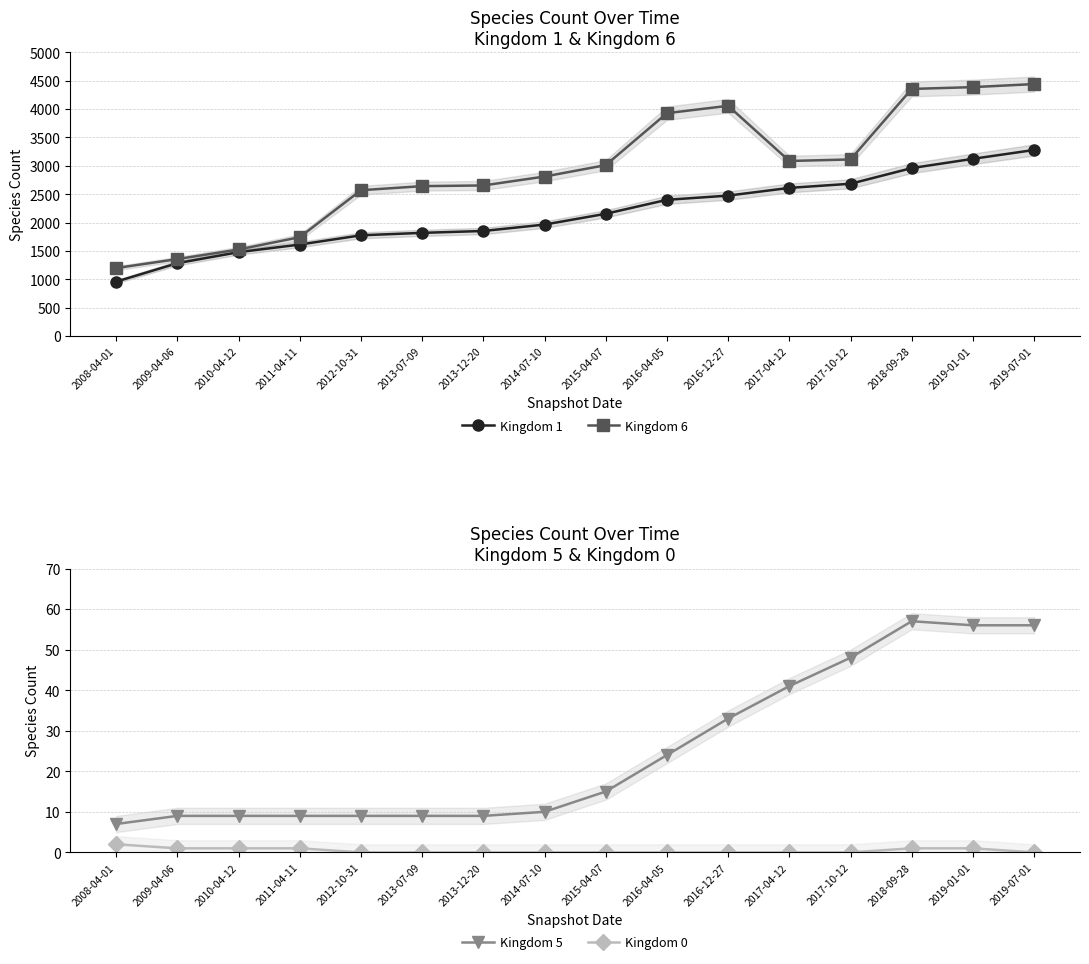

What position from the right is 2018-09-28?

3